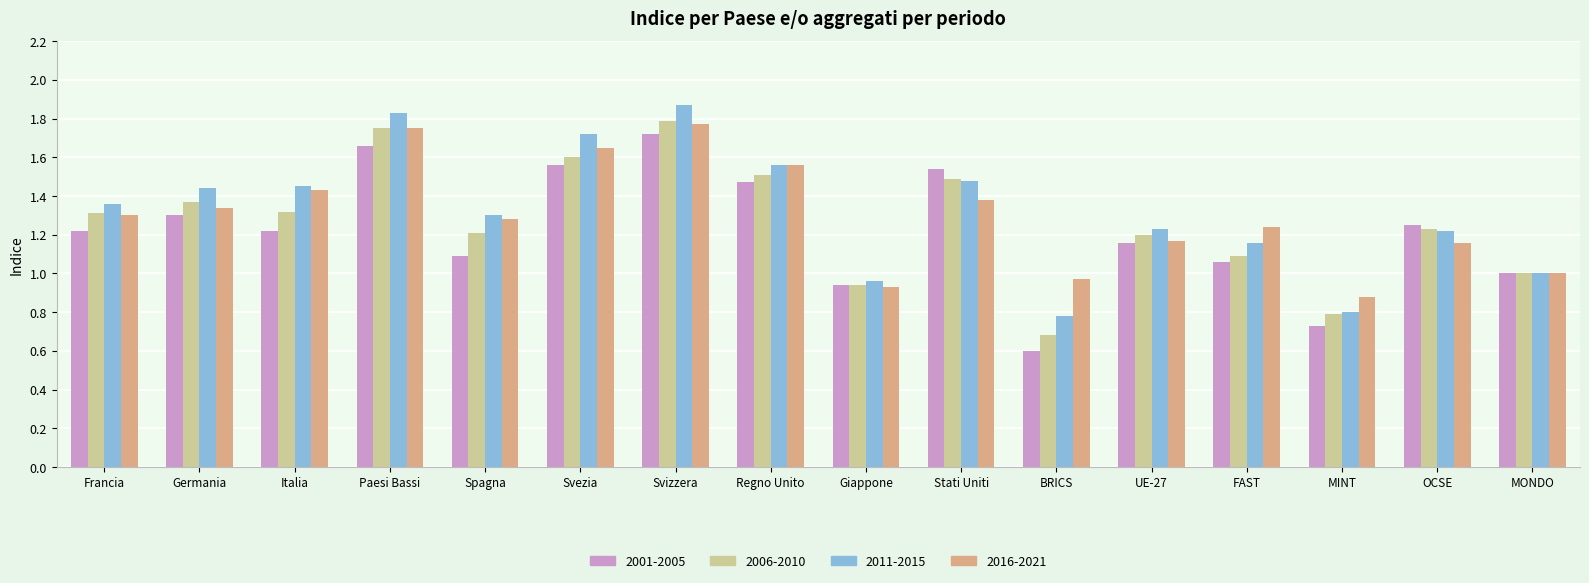

What is the sum of the 2001-2005 values at Svizzera and Paesi Bassi?

3.4